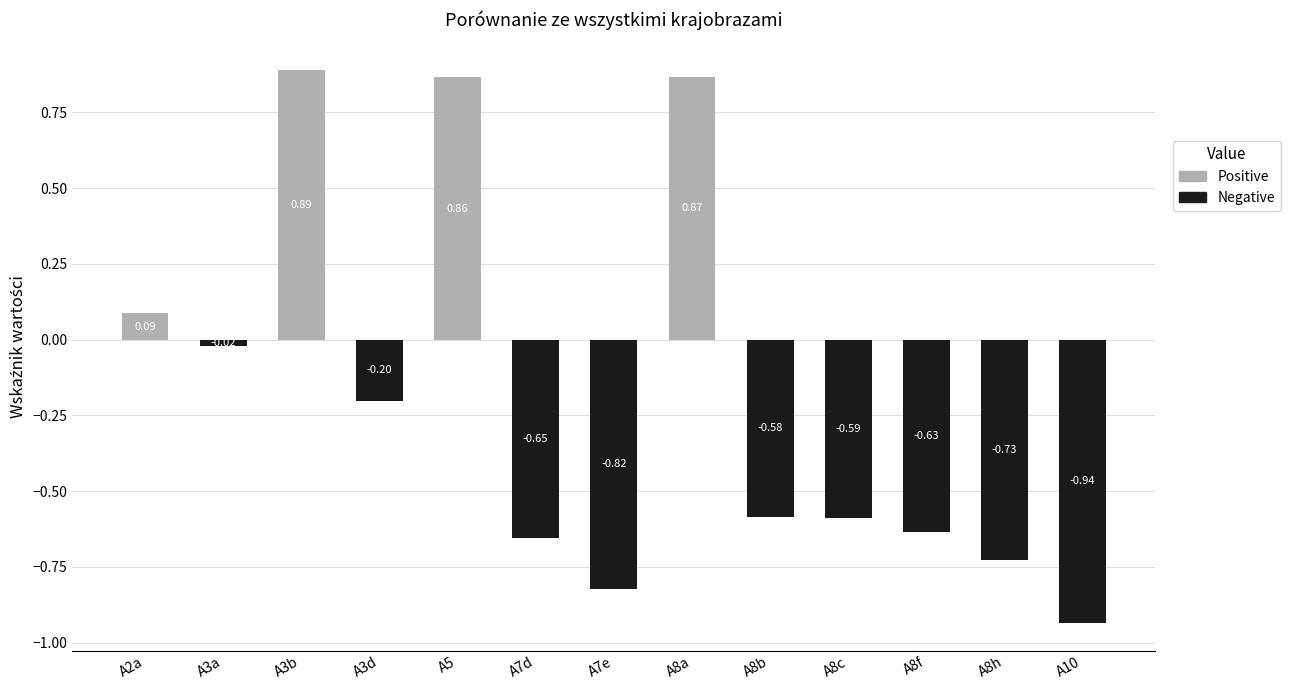

List the series in order of their peak value, lowest first.

Negative, Positive